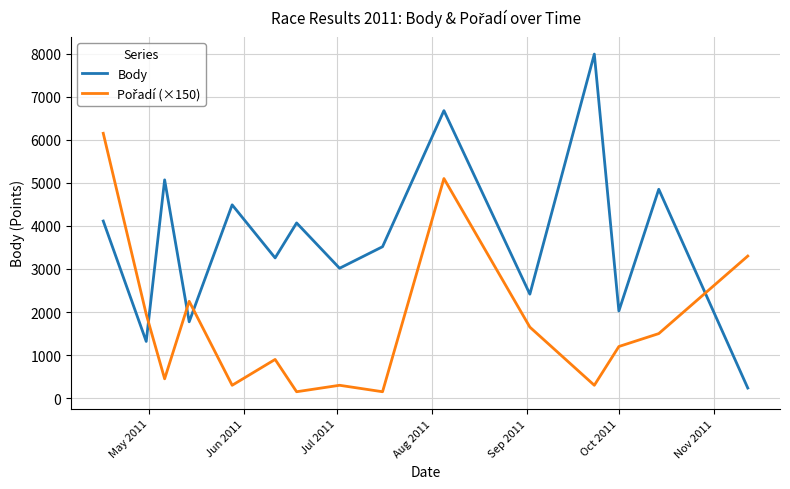

Does the chart display data point markers on the line(s)?

No